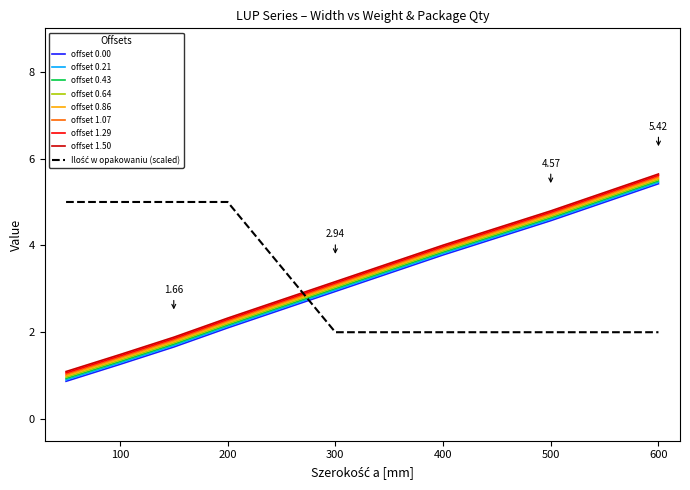

True or false: offset 0.00 and offset 1.29 cross at least once.

False